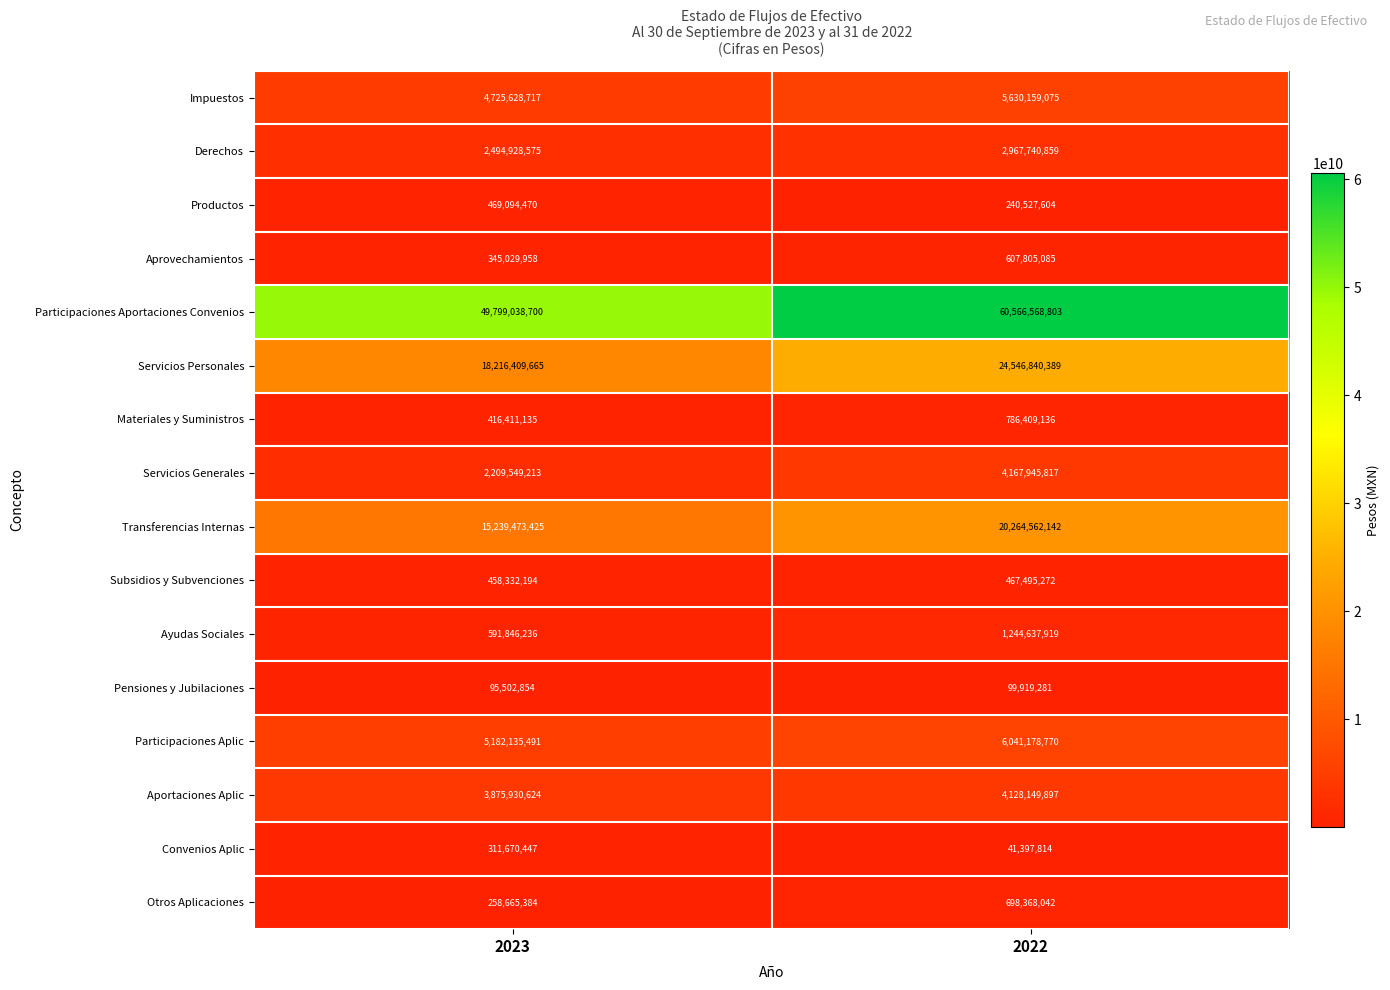

Which series has the largest total across all categories?

Participaciones Aportaciones Convenios